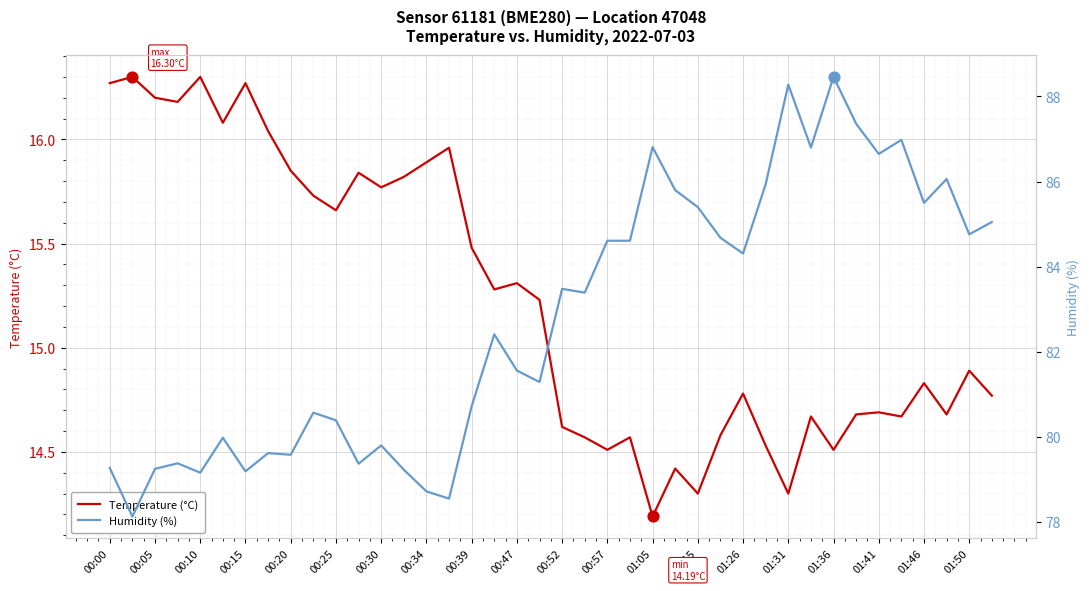

What are all the series names shown in the legend?

Temperature (°C), Humidity (%)